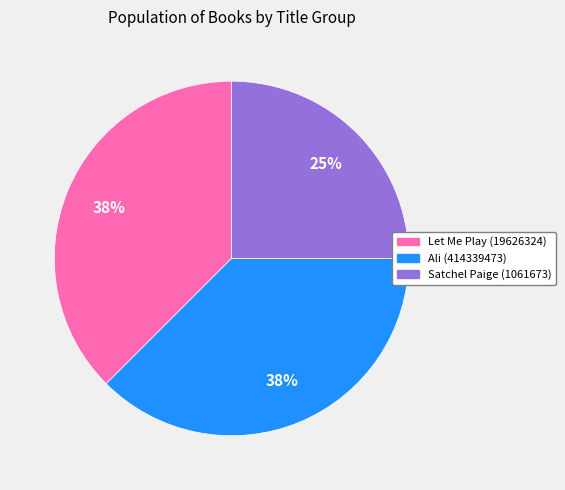

What percentage is the Satchel Paige (1061673) slice, to the nearest percent?

25%